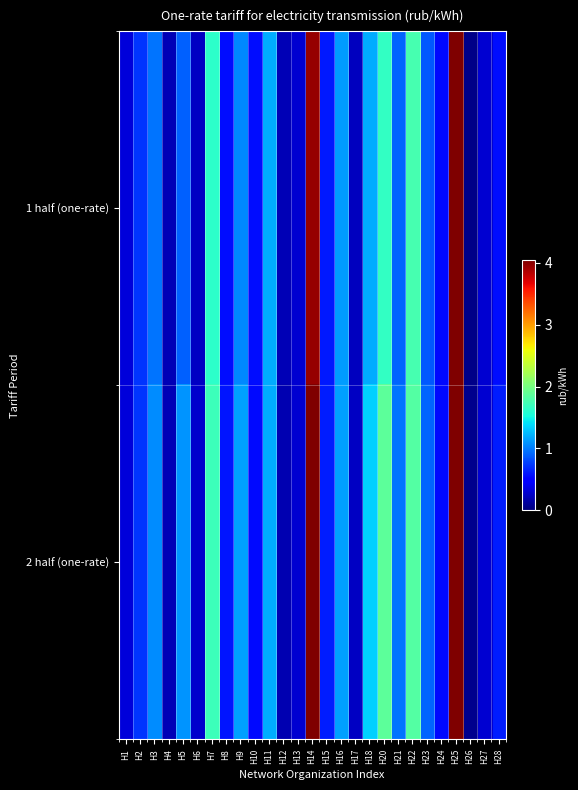

What is the difference between the second highest and second lowest values in the 1 half (one-rate) series?

3.8